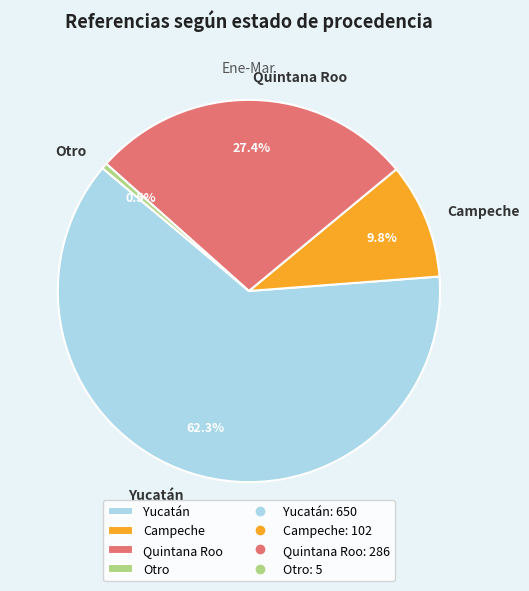

Is there a majority slice in this chart?

Yes